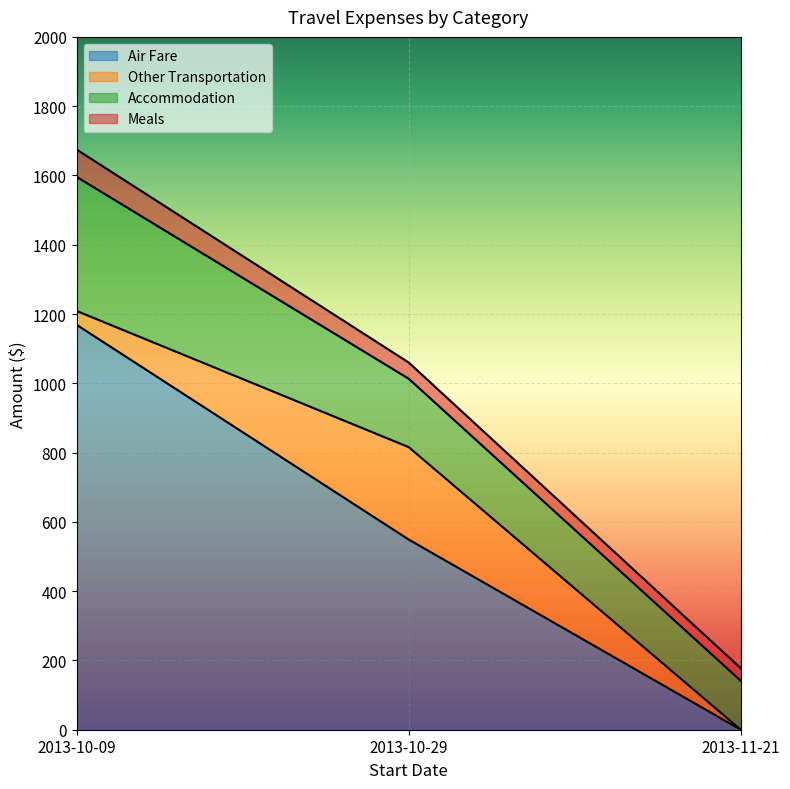

Which category has the lowest value in the Air Fare series?

2013-11-21